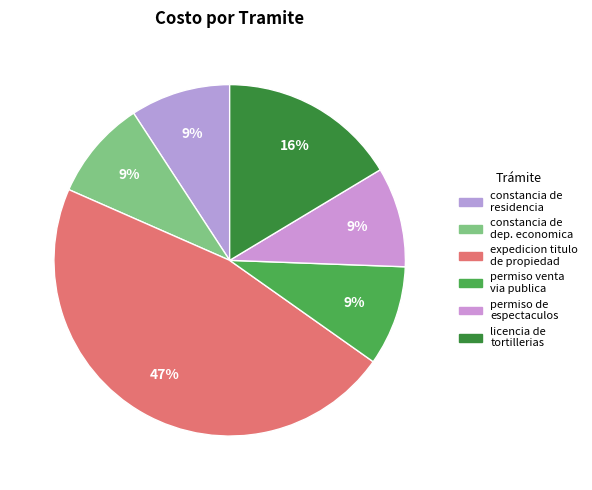

To the nearest percent, what is the difference between the largest and smallest slice percentages?

38%